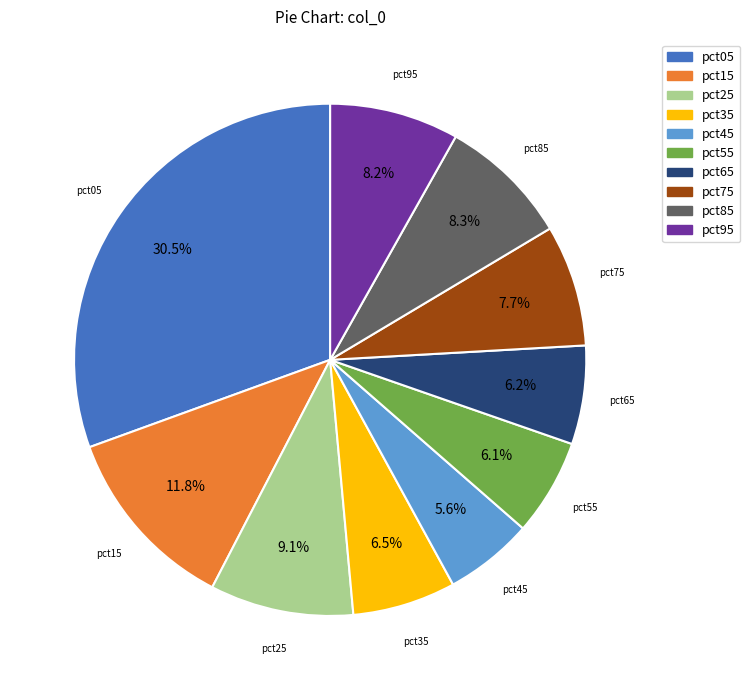

Which slice is the smallest?

pct45